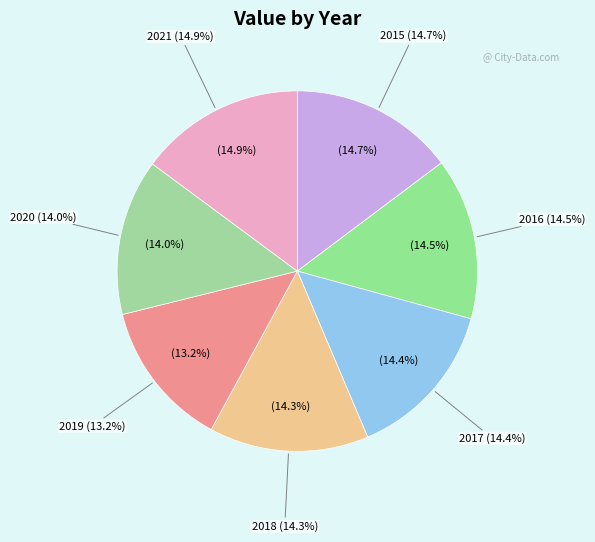

Between 2020 and 2018, which is larger?

2018